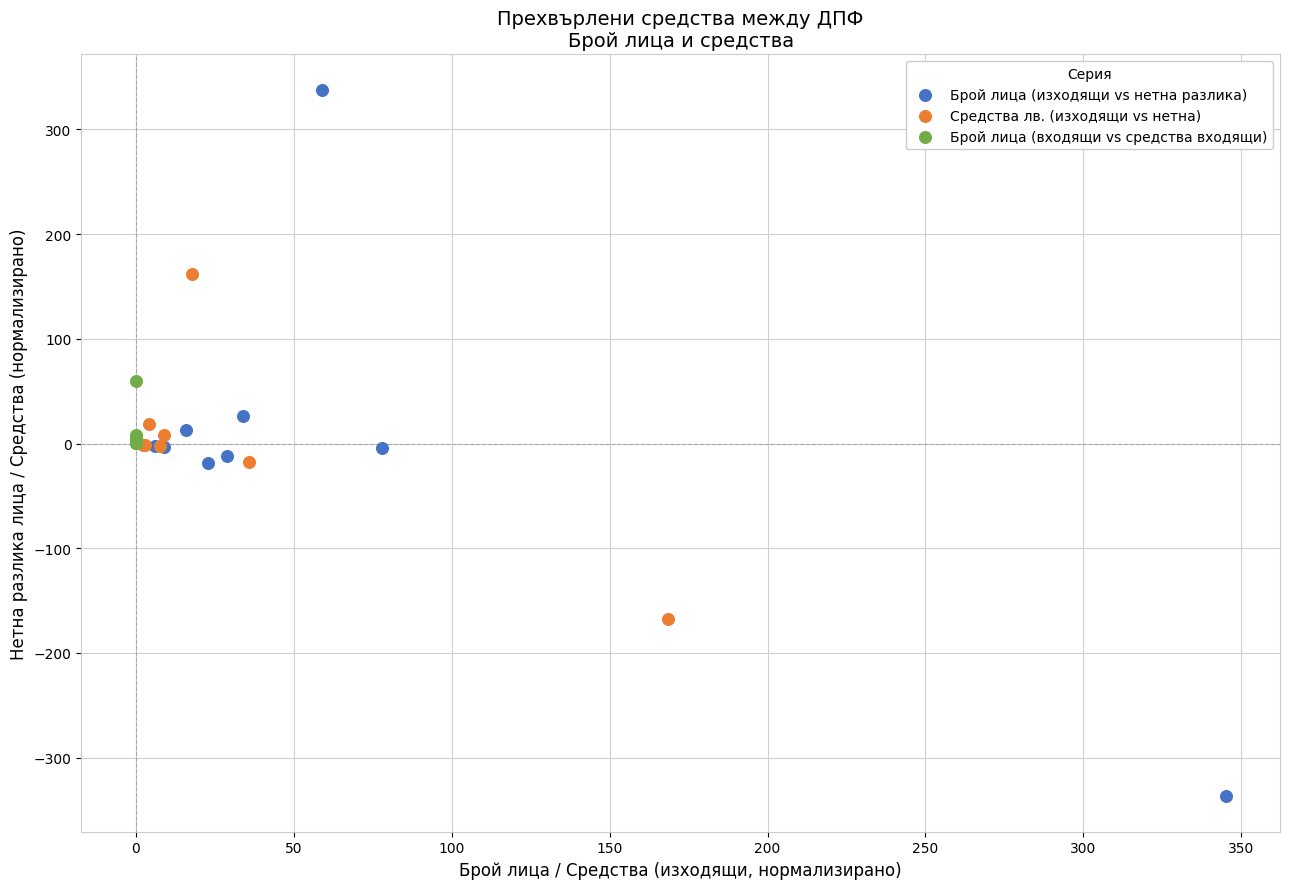

Which series reaches the maximum Y coordinate?

Брой лица (изходящи vs нетна разлика)